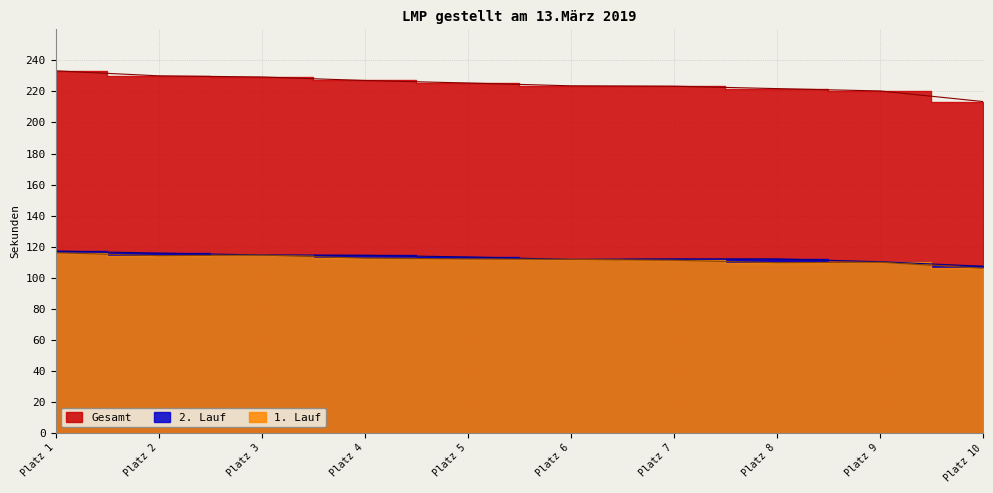

What is the spread (max minus min) of values at Platz 9?

110.3